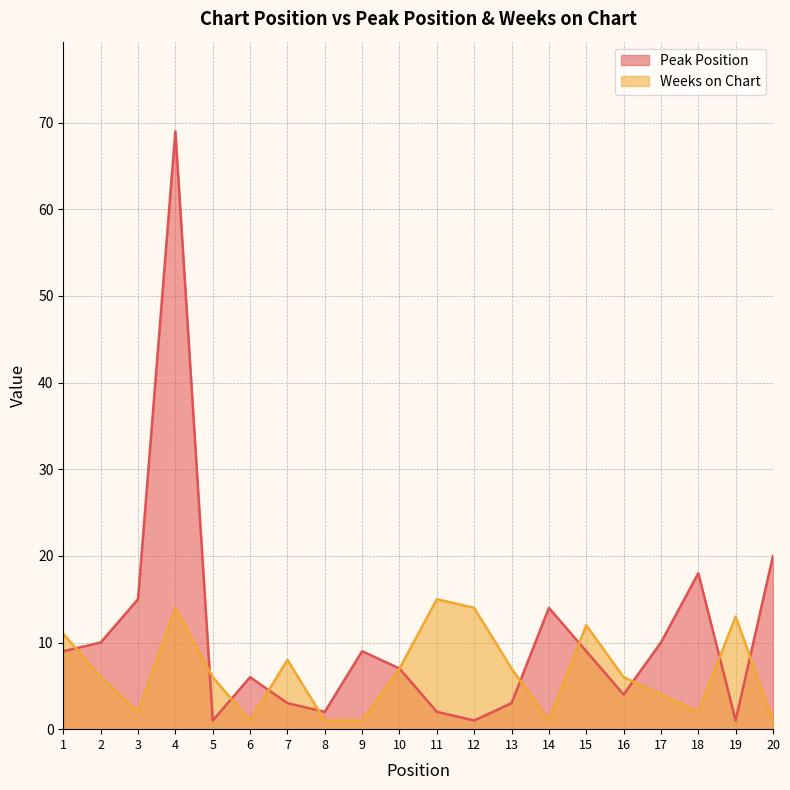

Which category has the highest value in the Weeks on Chart series?

11